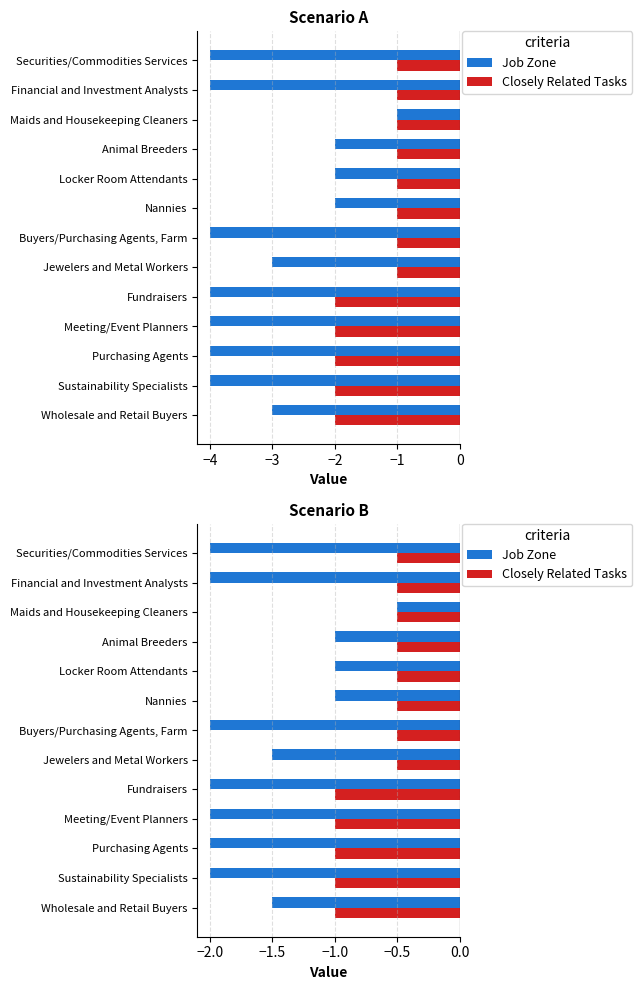

Which series changed the most between Buyers/Purchasing Agents, Farm and Nannies?

Job Zone